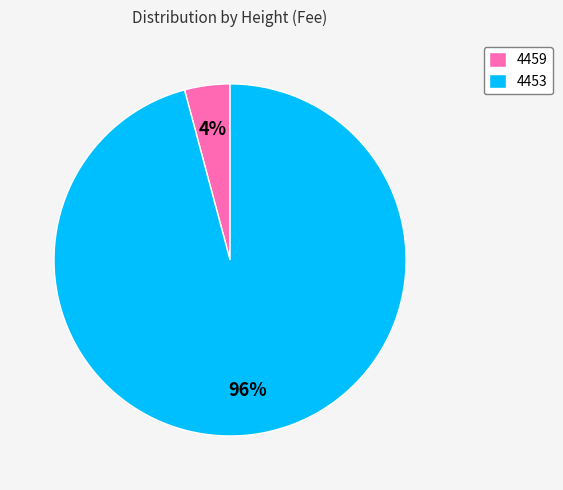

Is it true that 4459 is 4% of the pie?

True